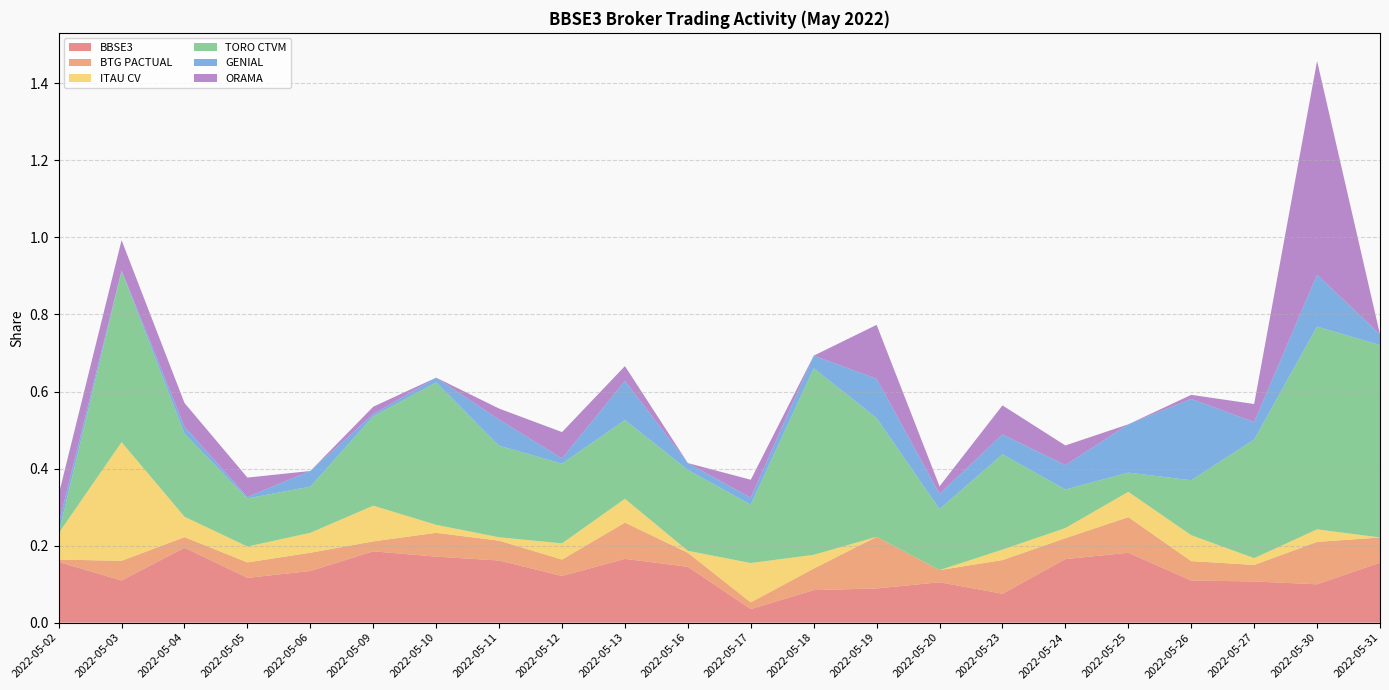

Reading left to right, extract all data points from this chart.

BBSE3: 2022-05-02=0.2	2022-05-03=0.1	2022-05-04=0.2	2022-05-05=0.1	2022-05-06=0.1	2022-05-09=0.2	2022-05-10=0.2	2022-05-11=0.2	2022-05-12=0.1	2022-05-13=0.2	2022-05-16=0.1	2022-05-17=0.0	2022-05-18=0.1	2022-05-19=0.1	2022-05-20=0.1	2022-05-23=0.1	2022-05-24=0.2	2022-05-25=0.2	2022-05-26=0.1	2022-05-27=0.1	2022-05-30=0.1	2022-05-31=0.2
BTG PACTUAL: 2022-05-02=0.0	2022-05-03=0.1	2022-05-04=0.0	2022-05-05=0.0	2022-05-06=0.0	2022-05-09=0.0	2022-05-10=0.1	2022-05-11=0.1	2022-05-12=0.0	2022-05-13=0.1	2022-05-16=0.0	2022-05-17=0.0	2022-05-18=0.1	2022-05-19=0.1	2022-05-20=0.0	2022-05-23=0.1	2022-05-24=0.1	2022-05-25=0.1	2022-05-26=0.1	2022-05-27=0.0	2022-05-30=0.1	2022-05-31=0.1
ITAU CV: 2022-05-02=0.1	2022-05-03=0.3	2022-05-04=0.1	2022-05-05=0.0	2022-05-06=0.1	2022-05-09=0.1	2022-05-10=0.0	2022-05-11=0.0	2022-05-12=0.0	2022-05-13=0.1	2022-05-16=0.0	2022-05-17=0.1	2022-05-18=0.0	2022-05-19=0.0	2022-05-20=0.0	2022-05-23=0.0	2022-05-24=0.0	2022-05-25=0.1	2022-05-26=0.1	2022-05-27=0.0	2022-05-30=0.0	2022-05-31=0.0
TORO CTVM: 2022-05-02=0.0	2022-05-03=0.4	2022-05-04=0.2	2022-05-05=0.1	2022-05-06=0.1	2022-05-09=0.2	2022-05-10=0.4	2022-05-11=0.2	2022-05-12=0.2	2022-05-13=0.2	2022-05-16=0.2	2022-05-17=0.2	2022-05-18=0.5	2022-05-19=0.3	2022-05-20=0.2	2022-05-23=0.2	2022-05-24=0.1	2022-05-25=0.0	2022-05-26=0.1	2022-05-27=0.3	2022-05-30=0.5	2022-05-31=0.5
GENIAL: 2022-05-02=0.0	2022-05-03=0.0	2022-05-04=0.0	2022-05-05=0.0	2022-05-06=0.0	2022-05-09=0.0	2022-05-10=0.0	2022-05-11=0.1	2022-05-12=0.0	2022-05-13=0.1	2022-05-16=0.0	2022-05-17=0.0	2022-05-18=0.0	2022-05-19=0.1	2022-05-20=0.0	2022-05-23=0.1	2022-05-24=0.1	2022-05-25=0.1	2022-05-26=0.2	2022-05-27=0.0	2022-05-30=0.1	2022-05-31=0.0
ORAMA: 2022-05-02=0.1	2022-05-03=0.1	2022-05-04=0.1	2022-05-05=0.1	2022-05-06=0.0	2022-05-09=0.0	2022-05-10=0.0	2022-05-11=0.0	2022-05-12=0.1	2022-05-13=0.0	2022-05-16=0.0	2022-05-17=0.0	2022-05-18=0.0	2022-05-19=0.1	2022-05-20=0.0	2022-05-23=0.1	2022-05-24=0.1	2022-05-25=0.0	2022-05-26=0.0	2022-05-27=0.0	2022-05-30=0.6	2022-05-31=0.0